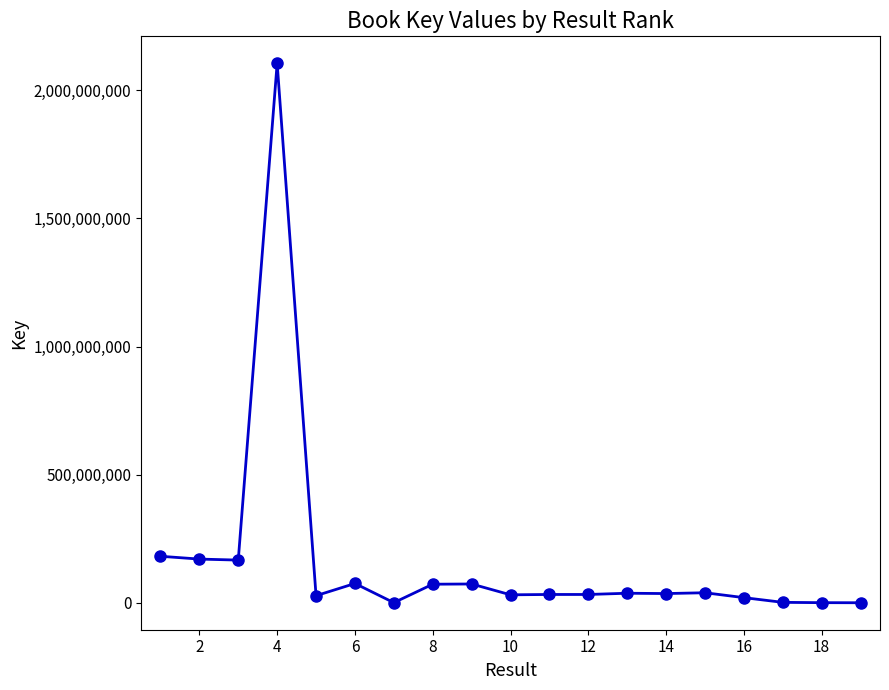

Is this an area chart (filled region under the line)?

No